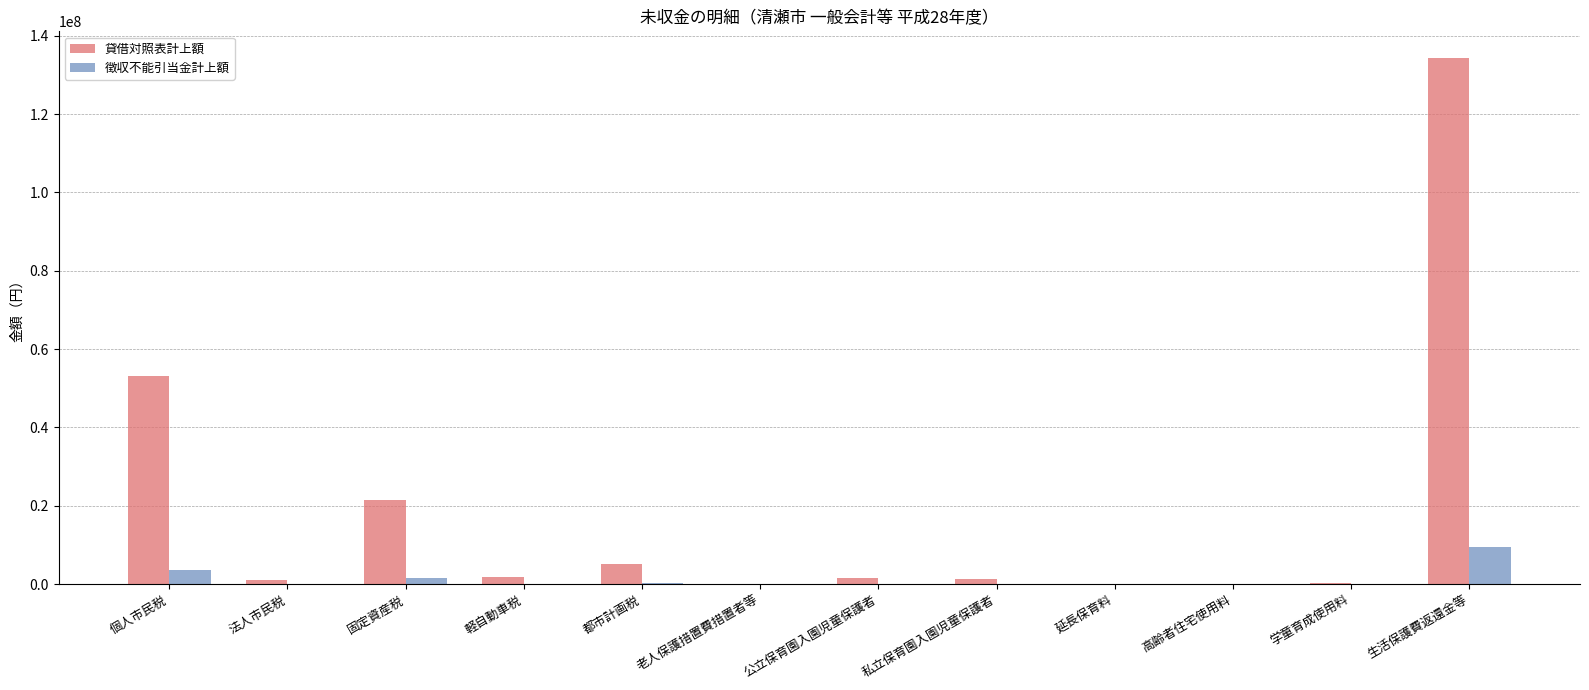

What value does the 貸借対照表計上額 series have at 学童育成使用料?

333000